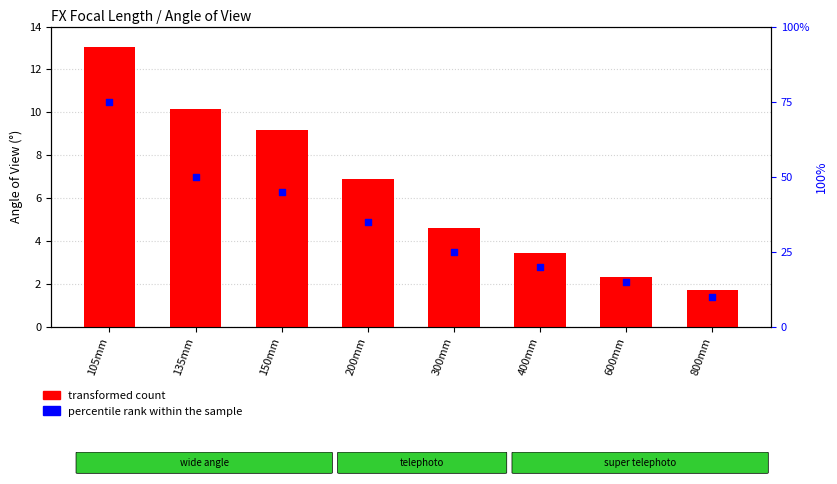

Which series has the largest total across all categories?

percentile rank within the sample